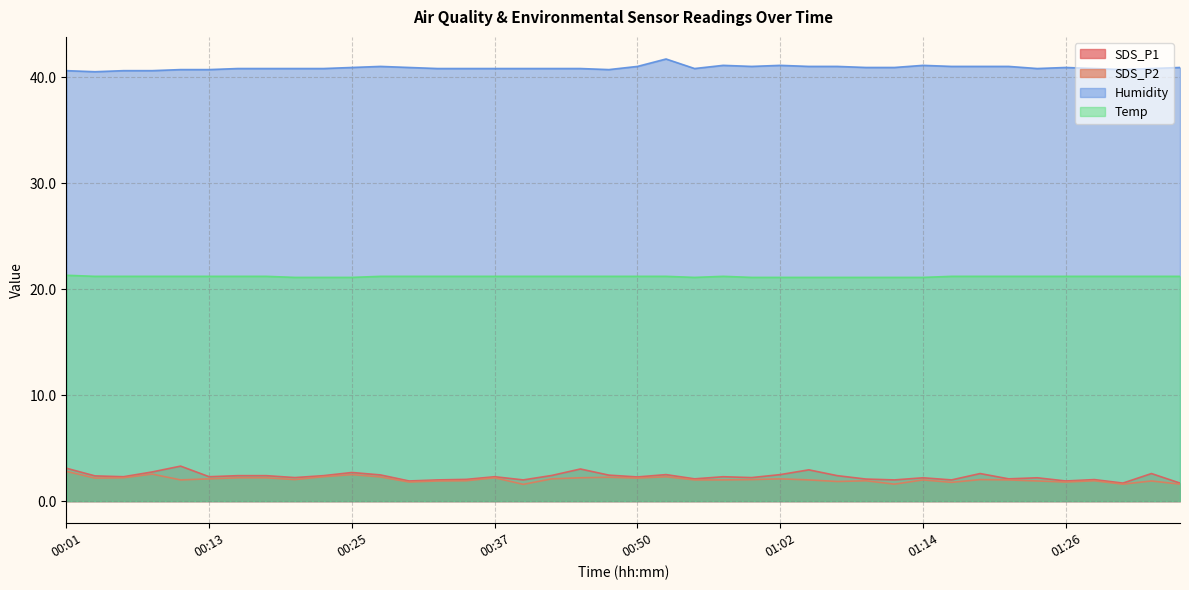

What is the total value across all series at 01:31?

65.2